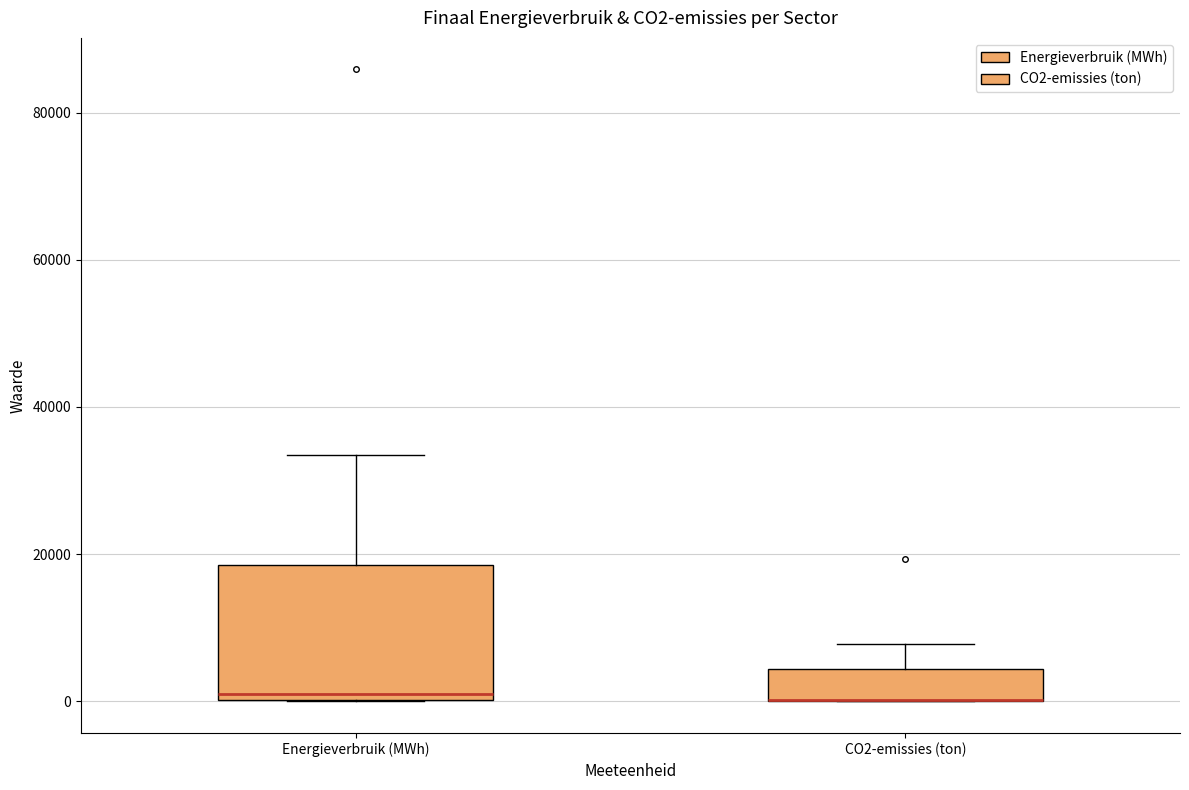

Where is the upper edge of the box for Energieverbruik (MWh) on the y-axis? The values are not printed on the chart, so give them approximately, as read against the axis.

18000